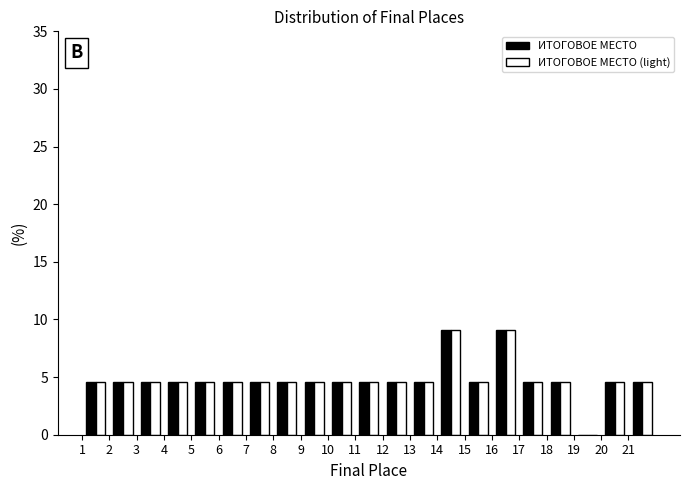

Reading left to right, list every range on the x-axis with the height of the bar of each series over it. The values are not printed on the chart, so give them approximately, as read against the axis.

1 to 2: ИТОГОВОЕ МЕСТО=4.5	ИТОГОВОЕ МЕСТО (light)=4.5
2 to 3: ИТОГОВОЕ МЕСТО=4.5	ИТОГОВОЕ МЕСТО (light)=4.5
3 to 4: ИТОГОВОЕ МЕСТО=4.5	ИТОГОВОЕ МЕСТО (light)=4.5
4 to 5: ИТОГОВОЕ МЕСТО=4.5	ИТОГОВОЕ МЕСТО (light)=4.5
5 to 6: ИТОГОВОЕ МЕСТО=4.5	ИТОГОВОЕ МЕСТО (light)=4.5
6 to 7: ИТОГОВОЕ МЕСТО=4.5	ИТОГОВОЕ МЕСТО (light)=4.5
7 to 8: ИТОГОВОЕ МЕСТО=4.5	ИТОГОВОЕ МЕСТО (light)=4.5
8 to 9: ИТОГОВОЕ МЕСТО=4.5	ИТОГОВОЕ МЕСТО (light)=4.5
9 to 10: ИТОГОВОЕ МЕСТО=4.5	ИТОГОВОЕ МЕСТО (light)=4.5
10 to 11: ИТОГОВОЕ МЕСТО=4.5	ИТОГОВОЕ МЕСТО (light)=4.5
11 to 12: ИТОГОВОЕ МЕСТО=4.5	ИТОГОВОЕ МЕСТО (light)=4.5
12 to 13: ИТОГОВОЕ МЕСТО=4.5	ИТОГОВОЕ МЕСТО (light)=4.5
13 to 14: ИТОГОВОЕ МЕСТО=4.5	ИТОГОВОЕ МЕСТО (light)=4.5
14 to 15: ИТОГОВОЕ МЕСТО=9.0	ИТОГОВОЕ МЕСТО (light)=9.0
15 to 16: ИТОГОВОЕ МЕСТО=4.5	ИТОГОВОЕ МЕСТО (light)=4.5
16 to 17: ИТОГОВОЕ МЕСТО=9.0	ИТОГОВОЕ МЕСТО (light)=9.0
17 to 18: ИТОГОВОЕ МЕСТО=4.5	ИТОГОВОЕ МЕСТО (light)=4.5
18 to 19: ИТОГОВОЕ МЕСТО=4.5	ИТОГОВОЕ МЕСТО (light)=4.5
19 to 20: ИТОГОВОЕ МЕСТО=0	ИТОГОВОЕ МЕСТО (light)=0
20 to 21: ИТОГОВОЕ МЕСТО=4.5	ИТОГОВОЕ МЕСТО (light)=4.5
21 to 22: ИТОГОВОЕ МЕСТО=4.5	ИТОГОВОЕ МЕСТО (light)=4.5